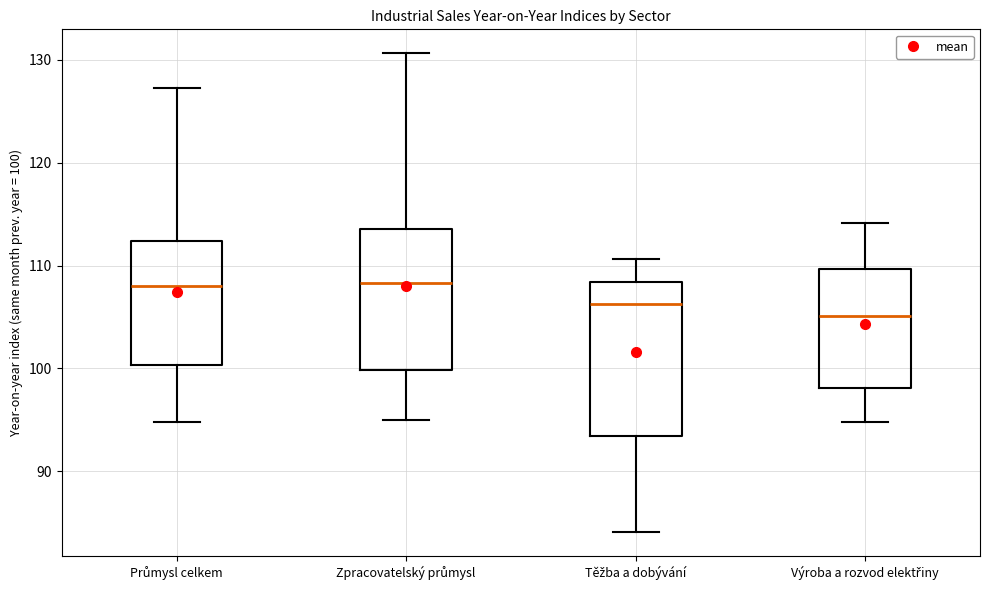

Reading left to right, transcribe this box plot: for each box, give where its median line is, the range the box spans, and where its two whiskers end, as read against the y-axis. The values are not printed on the chart, so give them approximately, as read against the axis.

Průmysl celkem: median 108, box 100 to 112, whiskers 95 to 127
Zpracovatelský průmysl: median 108, box 100 to 114, whiskers 95 to 131
Těžba a dobývání: median 106, box 93 to 108, whiskers 84 to 111
Výroba a rozvod elektřiny: median 105, box 98 to 110, whiskers 95 to 114